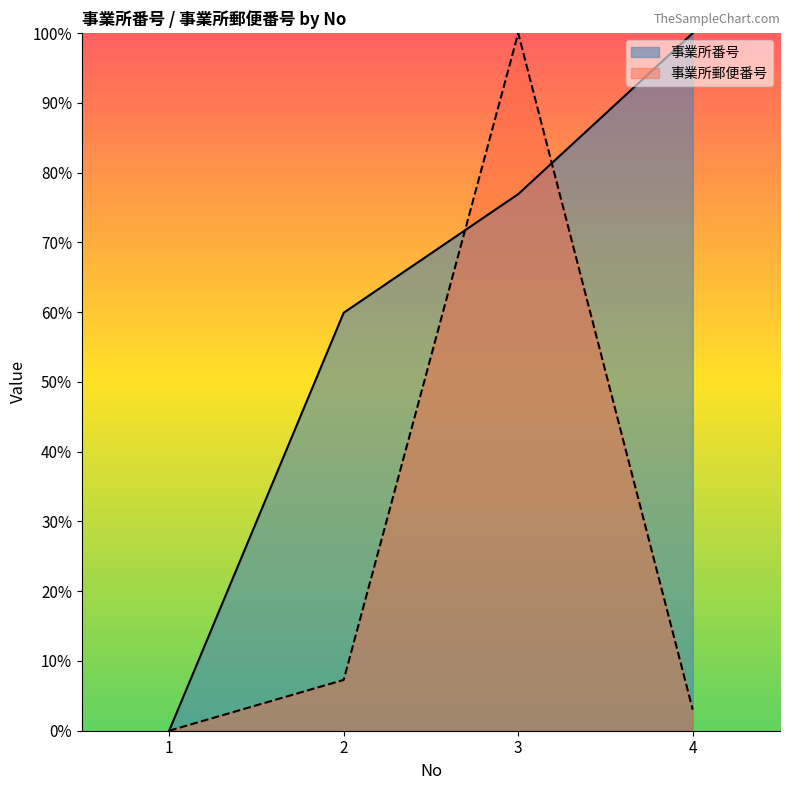

Reading right to left, extract all data points from this chart.

事業所番号: 100.0	76.9	59.9	0.0
事業所郵便番号: 3.0	100.0	7.3	0.0